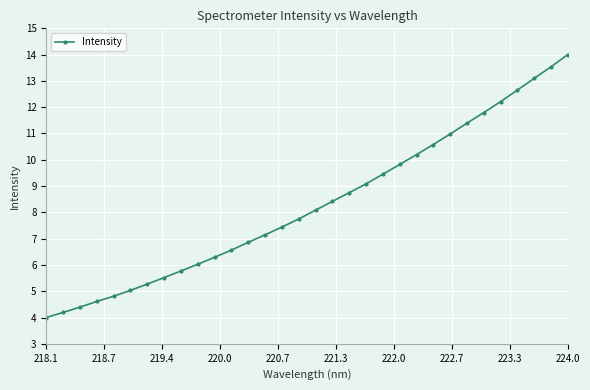

What is the difference between the maximum and minimum values?

10.0